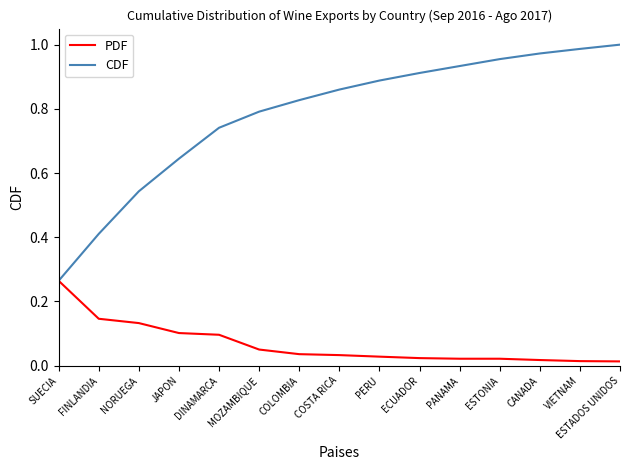

The value of CDF at DINAMARCA is 0.3. True or false?

False